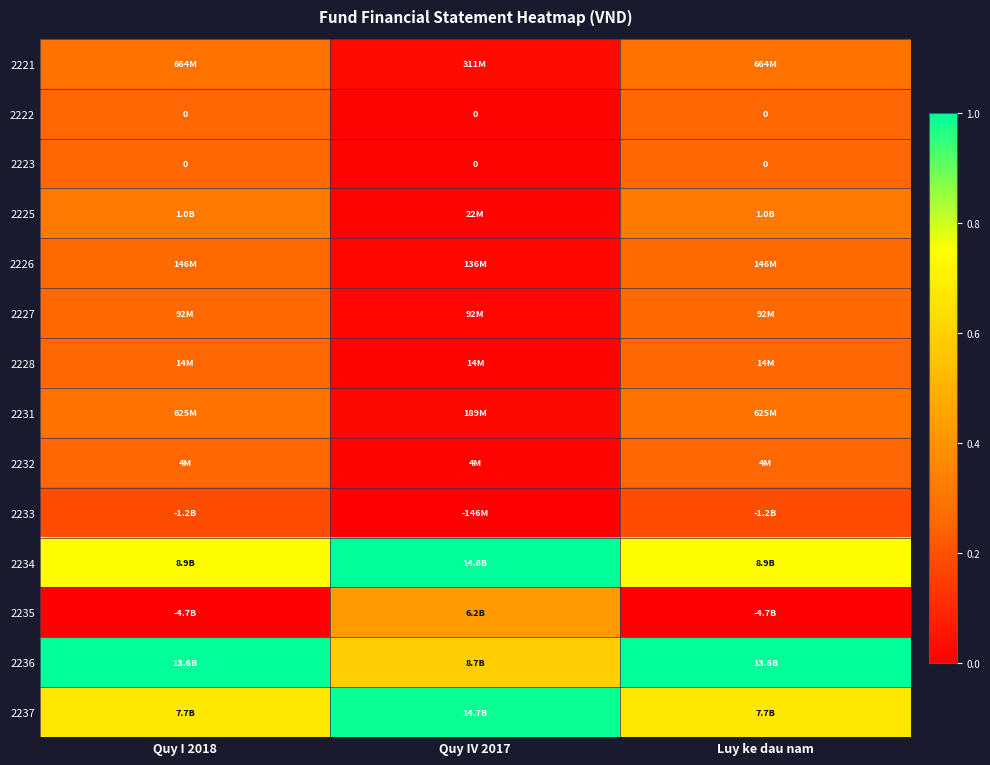

How many data points does each series have?

3